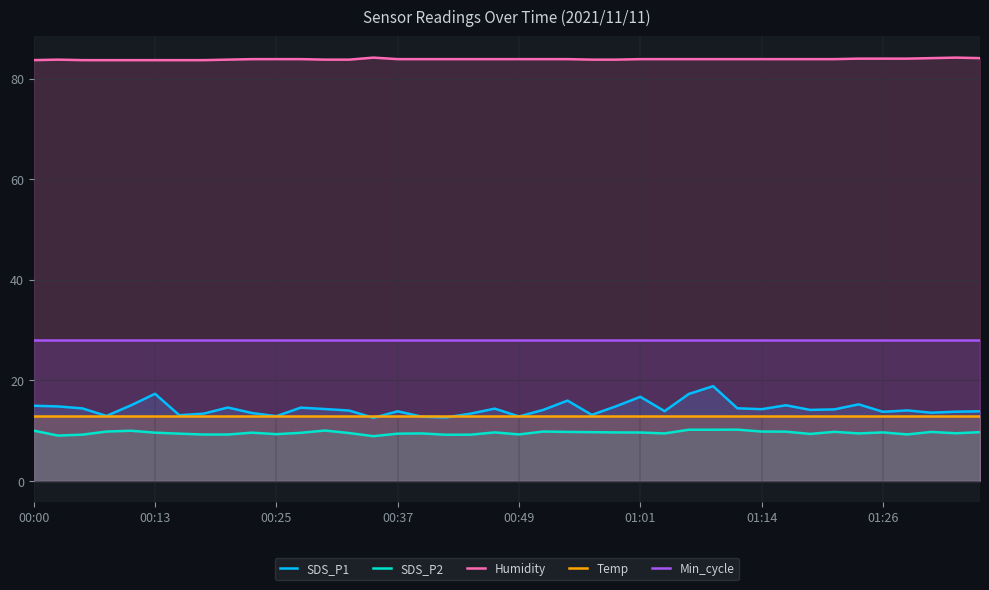

Is it true that Humidity equals 83.8 at 13?

True